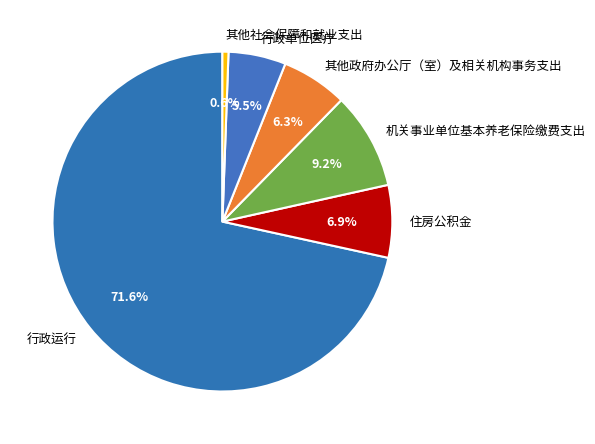

To the nearest percent, what is the combined percentage of 其他社会保障和就业支出 and 其他政府办公厅（室）及相关机构事务支出?

7%